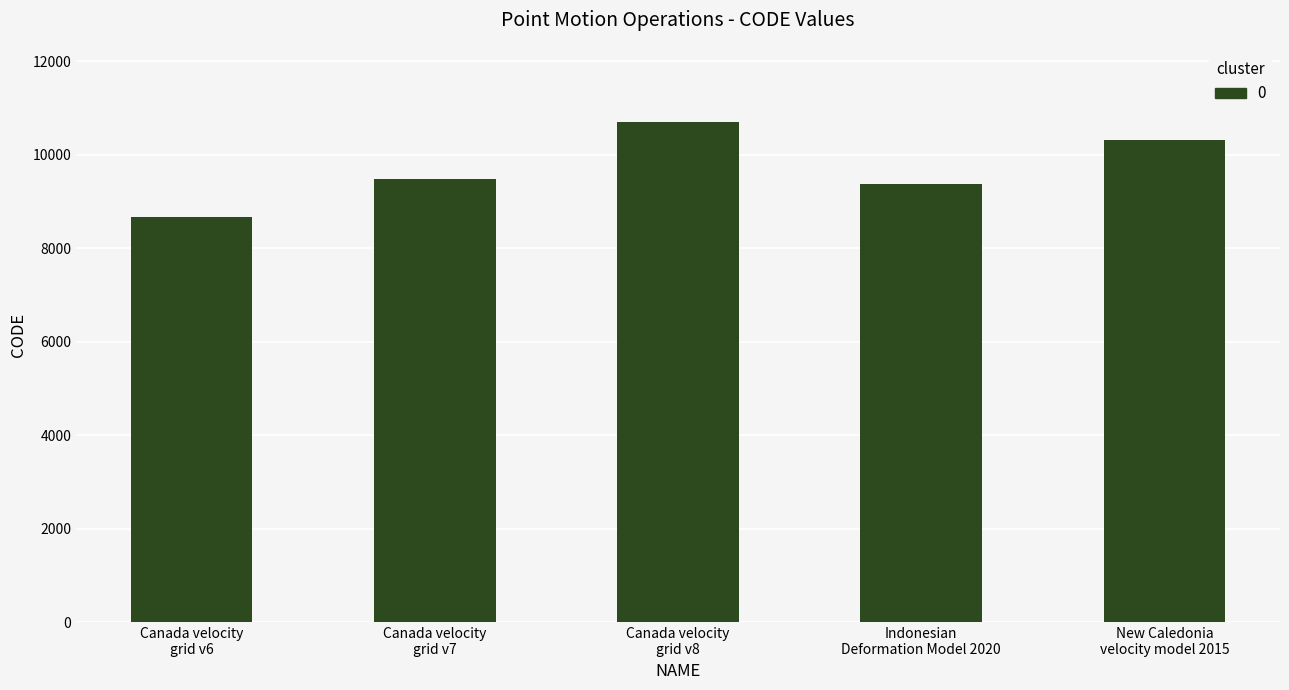

Reading left to right, list all the values displayed in this chart.

Canada velocity
grid v6=8676	Canada velocity
grid v7=9483	Canada velocity
grid v8=10707	Indonesian
Deformation Model 2020=9375	New Caledonia
velocity model 2015=10323